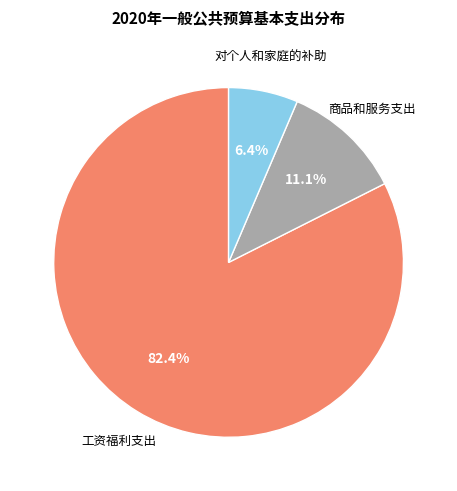

To the nearest percent, what percentage of the pie is 商品和服务支出?

11%